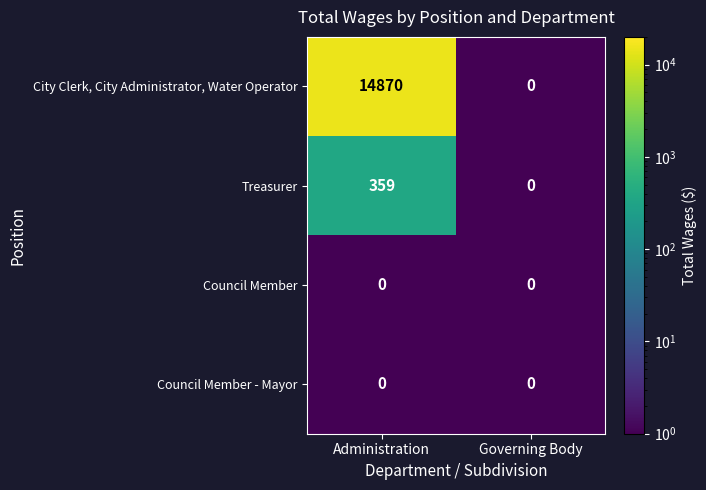

Which category has the highest value in the City Clerk, City Administrator, Water Operator series?

Administration